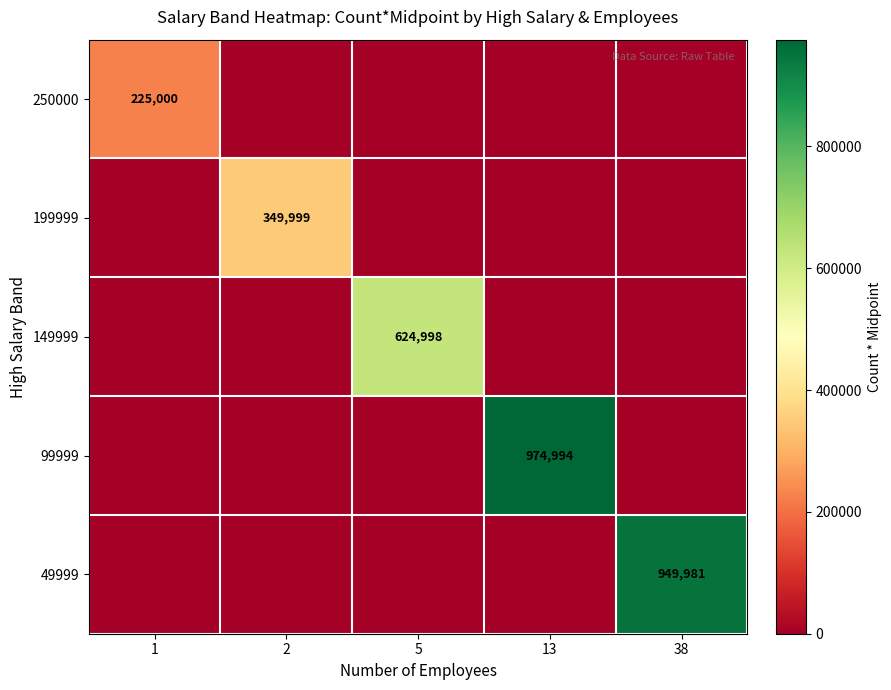

Rank the series at 5 from highest to lowest value.

149999, 250000, 199999, 99999, 49999